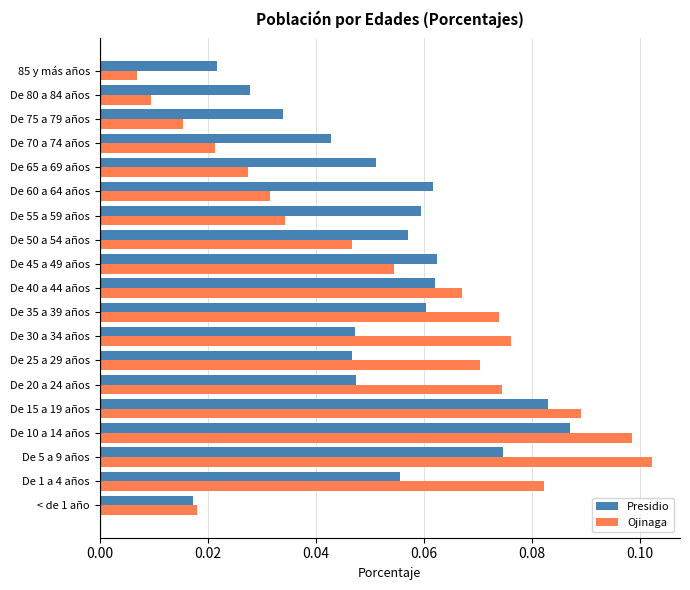

What is the sum of all Presidio values?

1.0